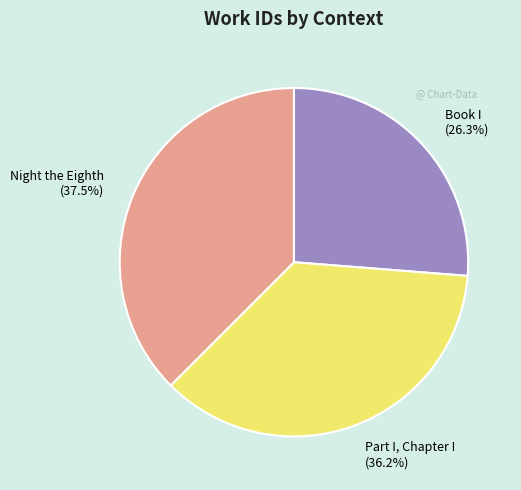

Combined, do Part I, Chapter I and Night the Eighth account for over 50%?

Yes